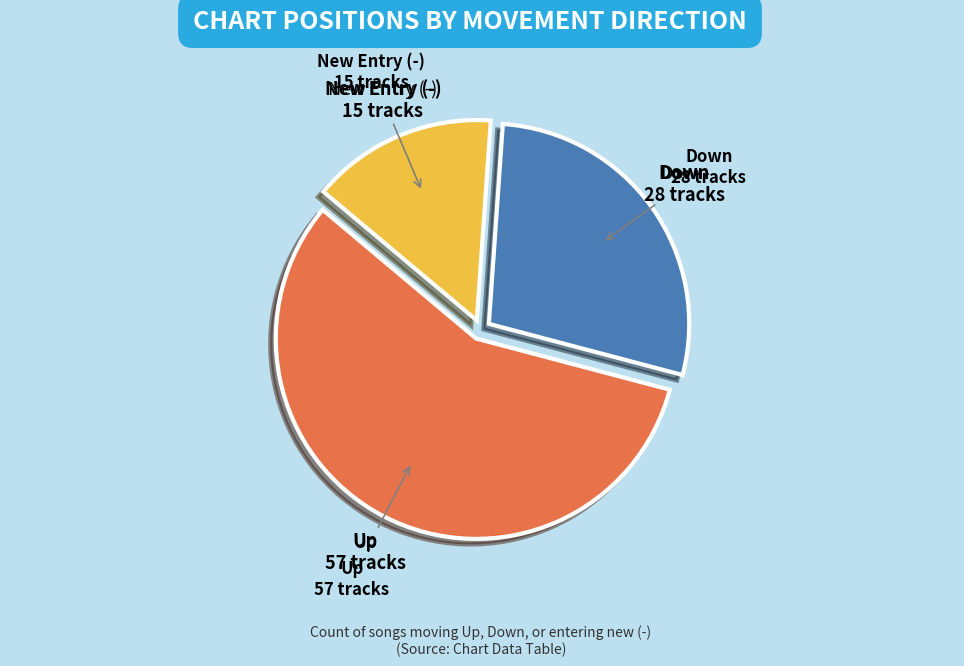

Is there any slice that represents more than half of the pie?

Yes